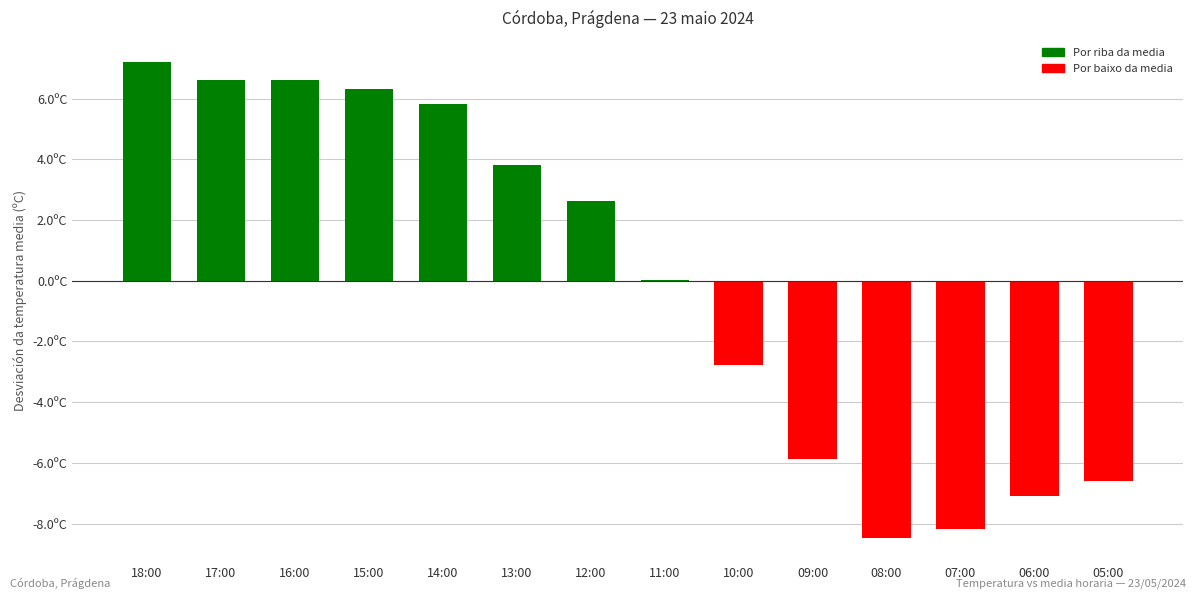

List the labels in order of value, largest first.

18:00, 17:00, 16:00, 15:00, 14:00, 13:00, 12:00, 11:00, 10:00, 09:00, 05:00, 06:00, 07:00, 08:00